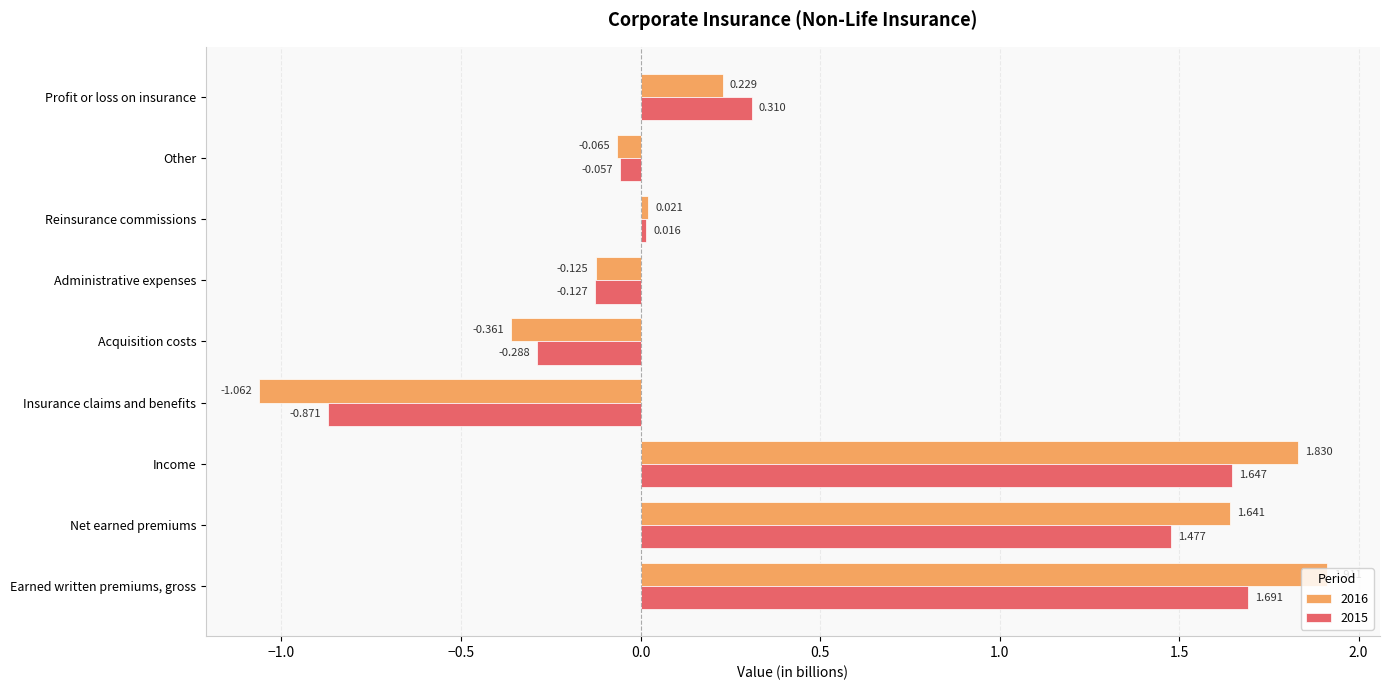

At which label does 2015 reach its minimum?

Insurance claims and benefits